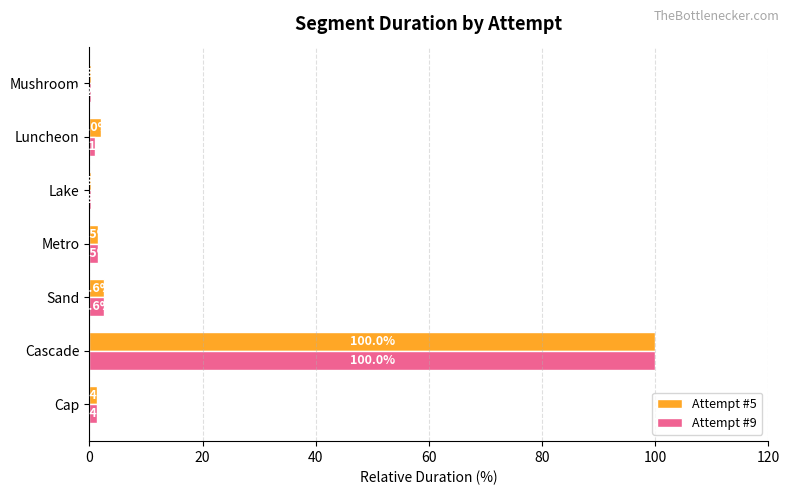

The value of Attempt #9 at Cascade is 23.6. True or false?

False